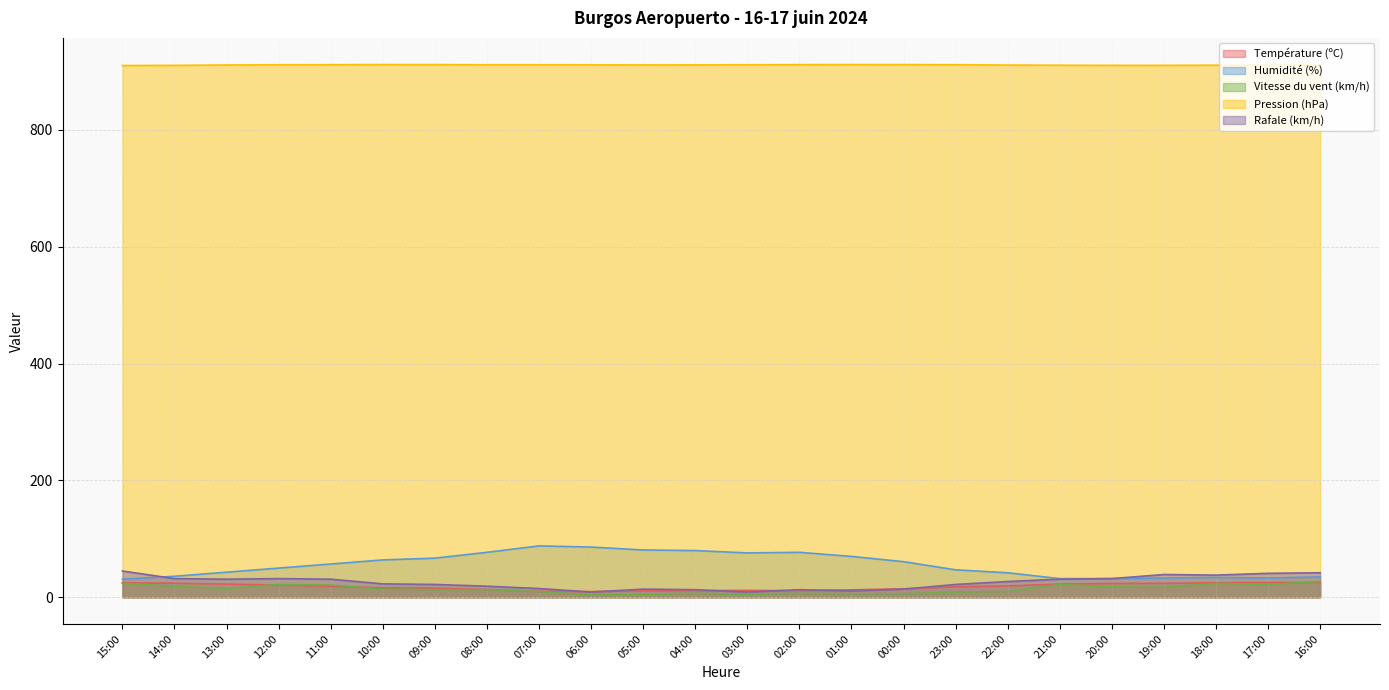

Reading left to right, transcribe all the data shown in this chart.

Température (ºC): 24.8	24.1	22.6	20.9	19.0	16.2	15.8	13.3	10.3	9.8	11.2	11.5	11.8	11.2	12.8	14.5	18.0	19.4	22.7	23.6	23.9	24.9	25.3	25.4
Humidité (%): 31.0	36.0	43.0	50.0	57.0	64.0	67.0	77.0	88.0	86.0	81.0	80.0	76.0	77.0	70.0	61.0	47.0	42.0	32.0	32.0	33.0	34.0	33.0	35.0
Vitesse du vent (km/h): 24.0	19.0	15.0	22.0	21.0	14.0	13.0	13.0	10.0	4.0	5.0	7.0	5.0	7.0	6.0	6.0	9.0	10.0	22.0	18.0	17.0	24.0	22.0	27.0
Pression (hPa): 910.3	910.6	911.2	911.6	911.7	912.0	911.9	911.6	911.6	911.5	911.3	911.4	911.6	911.8	912.0	911.9	911.7	911.1	910.8	910.6	910.6	910.9	911.1	911.4
Rafale (km/h): 45.0	32.0	31.0	32.0	31.0	23.0	22.0	19.0	15.0	9.0	14.0	13.0	9.0	13.0	11.0	14.0	22.0	27.0	31.0	32.0	39.0	38.0	41.0	42.0